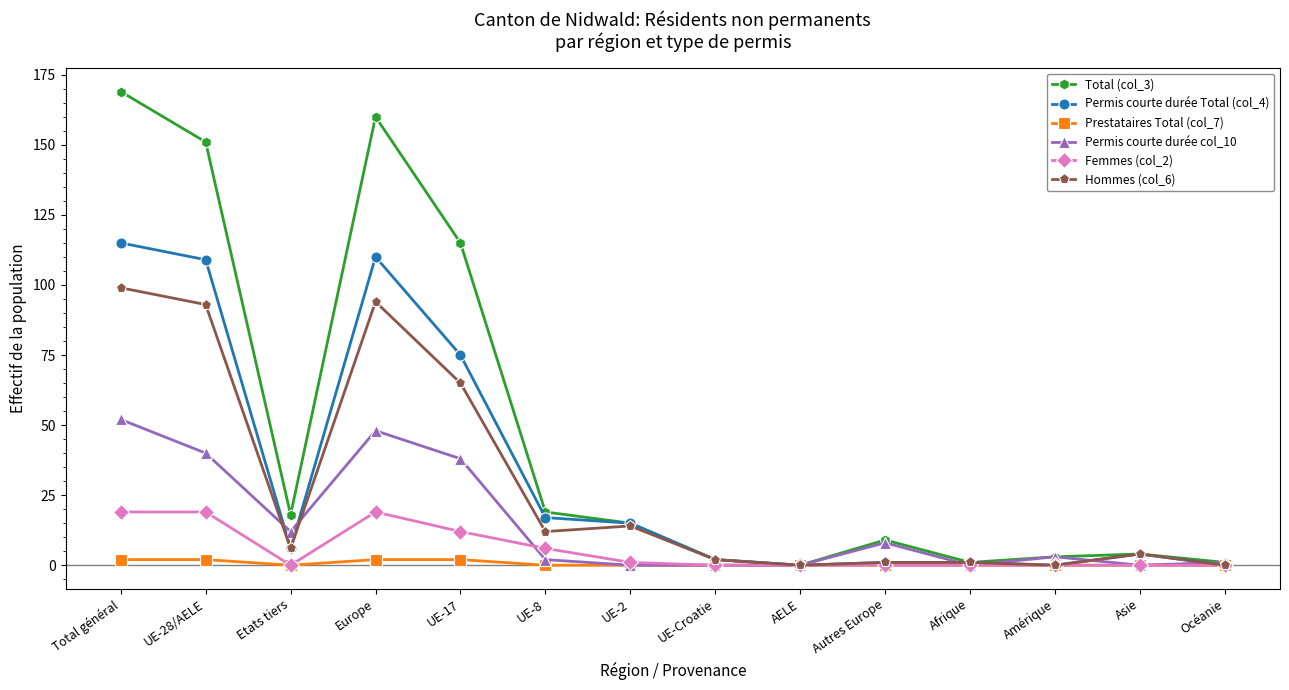

Between Europe and UE-Croatie, which series saw the biggest shift?

Total (col_3)